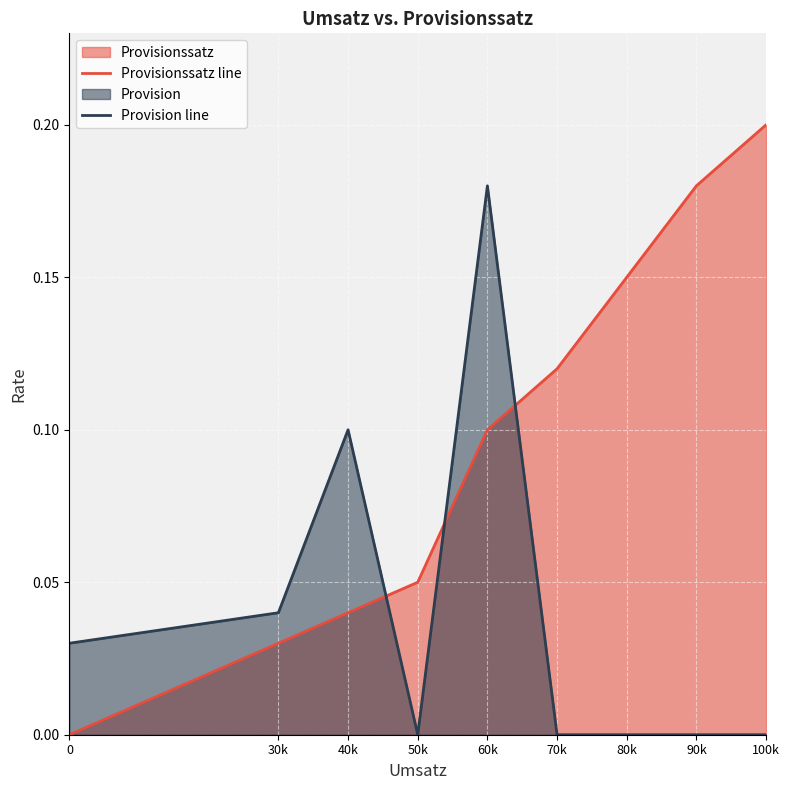

Between 40k and 100k, which is larger?

100k